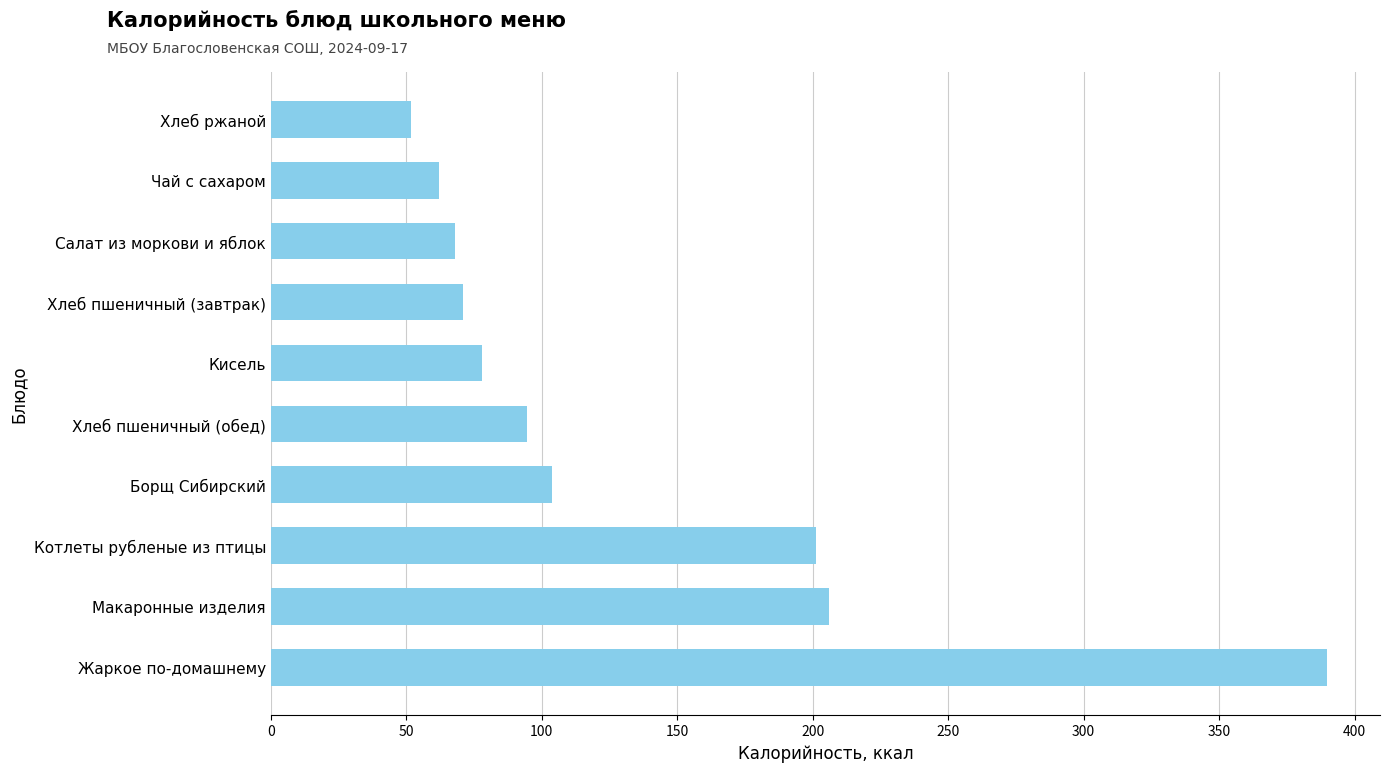

How many categories are shown in the chart?

10